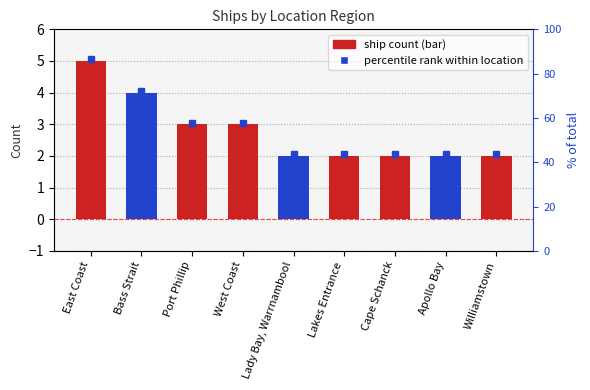

What is the change in value from Bass Strait to Lakes Entrance?

-2